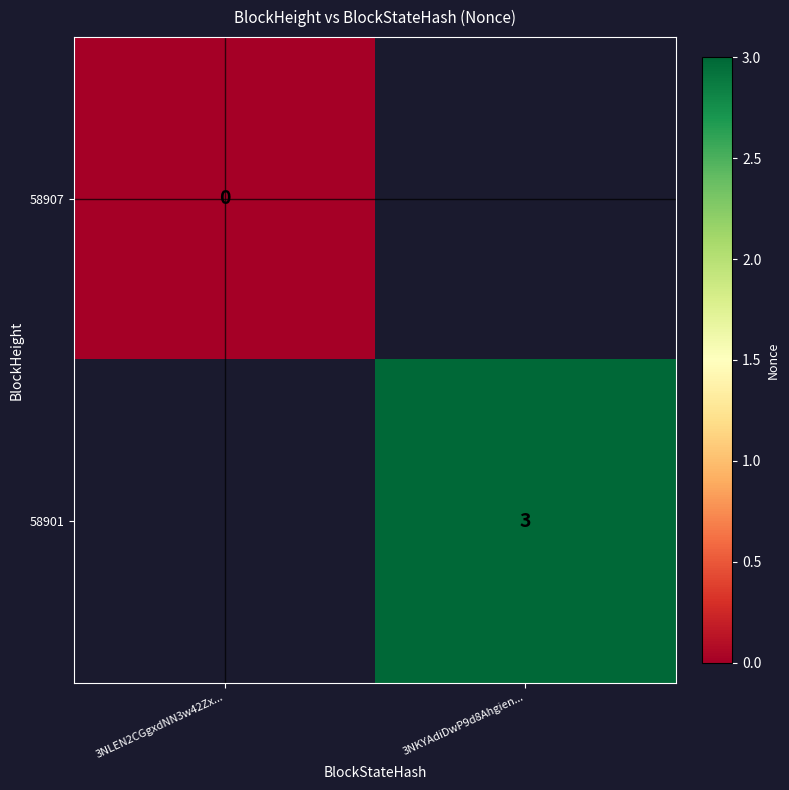

True or false: 58901 has a value of 1 at 3NKYAdiDwP9d8Ahgien....

False